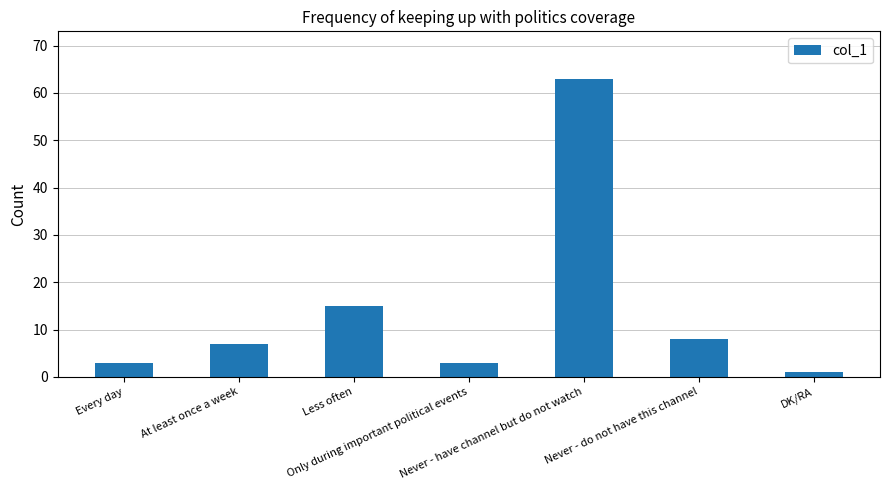

What is the greatest value displayed?

63